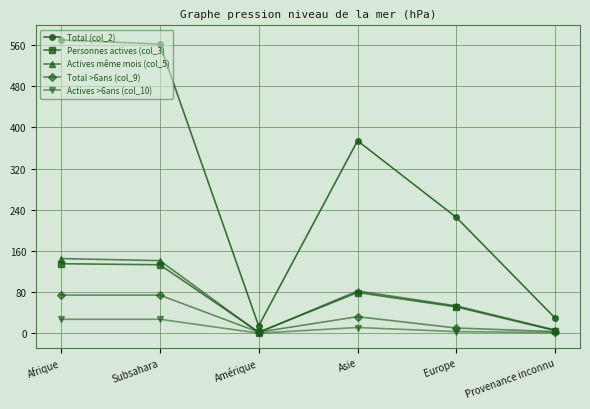

What is the value of the Total >6ans (col_9) point at the 3rd from the left?

2